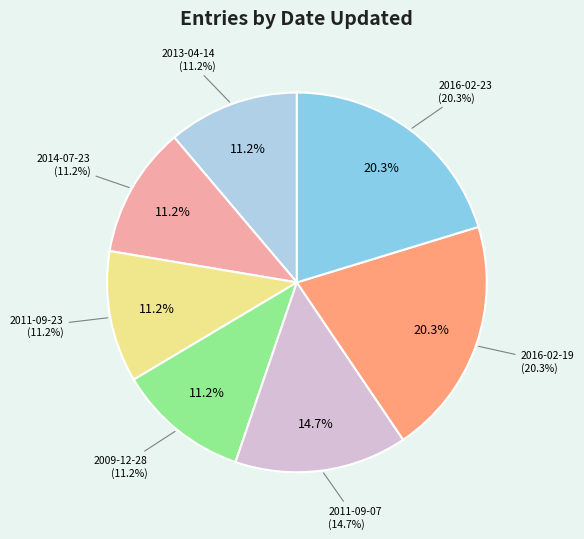

Which category has the smallest portion of the pie?

2013-04-14